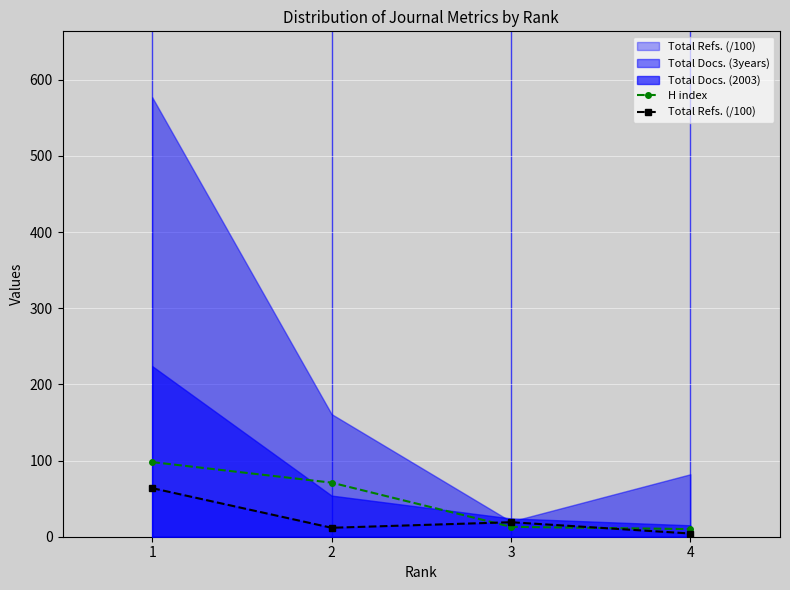

At which label does Total Refs. (/100) reach its minimum?

4